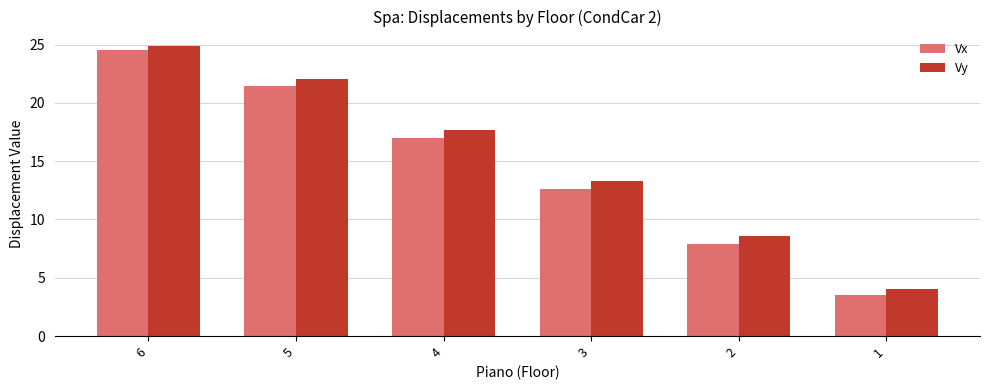

What value does the Vx series have at 5?

21.5